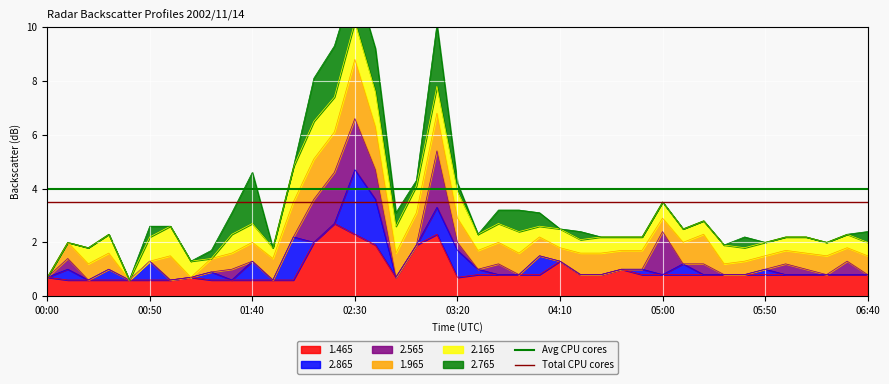

What is the minimum value for 1.465?

0.6